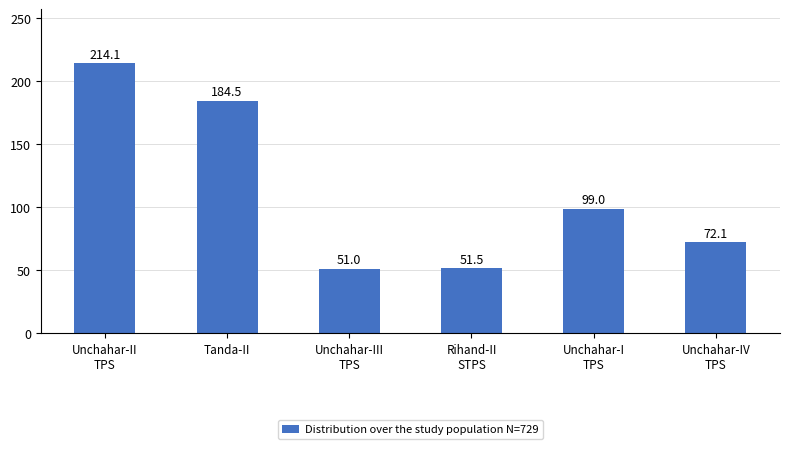

Approximately how many times larger is the value at Tanda-II compared to Rihand-II
STPS?

3.6